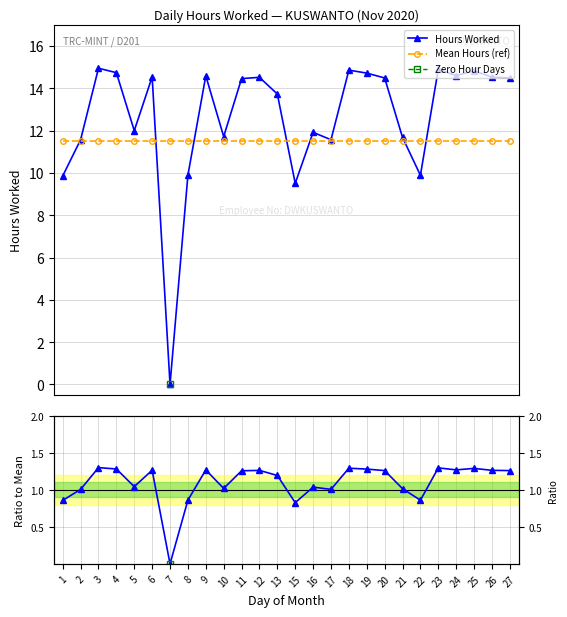

Is the value of Mean Hours (ref) at 12 greater than the value of Ratio to Mean at 7?

Yes